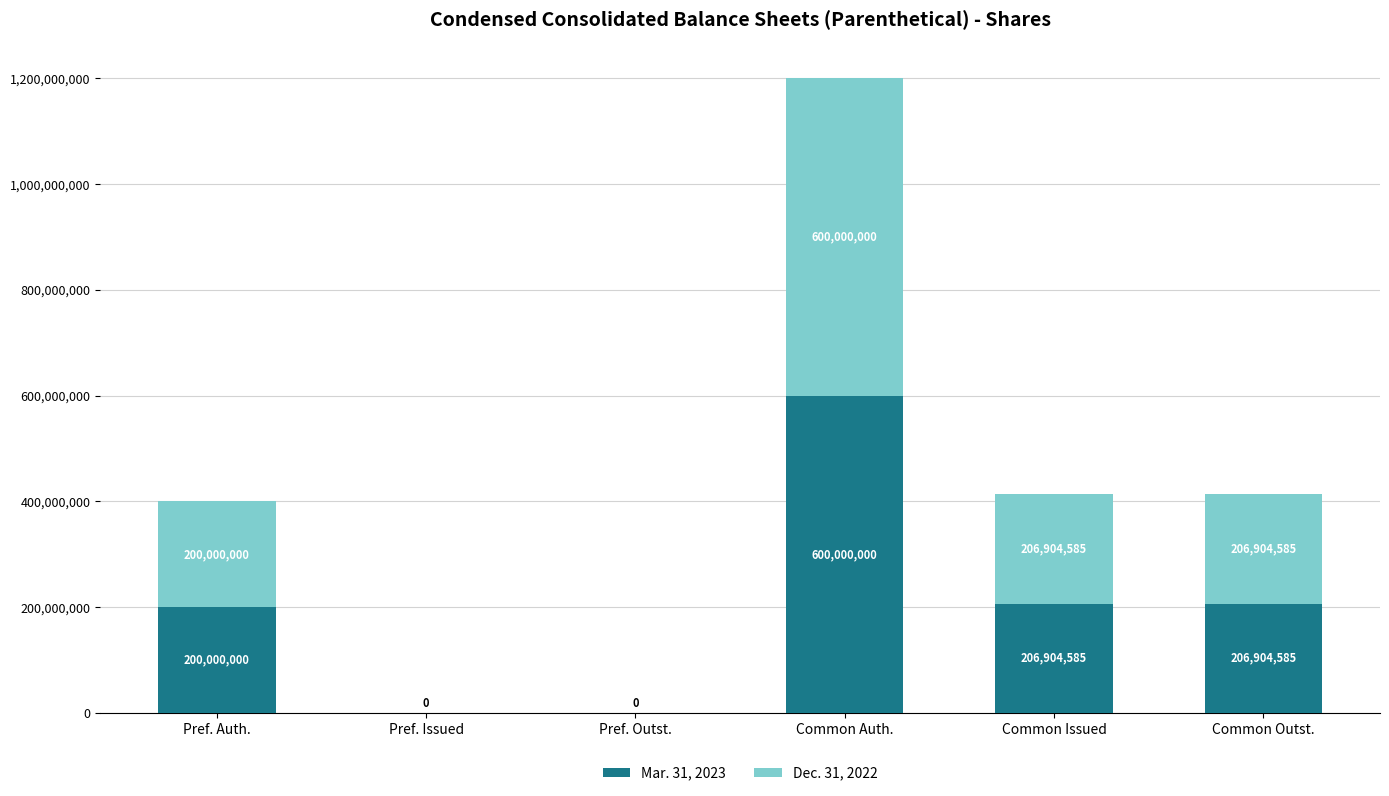

What is the total value across all series at Pref. Auth.?

400000000